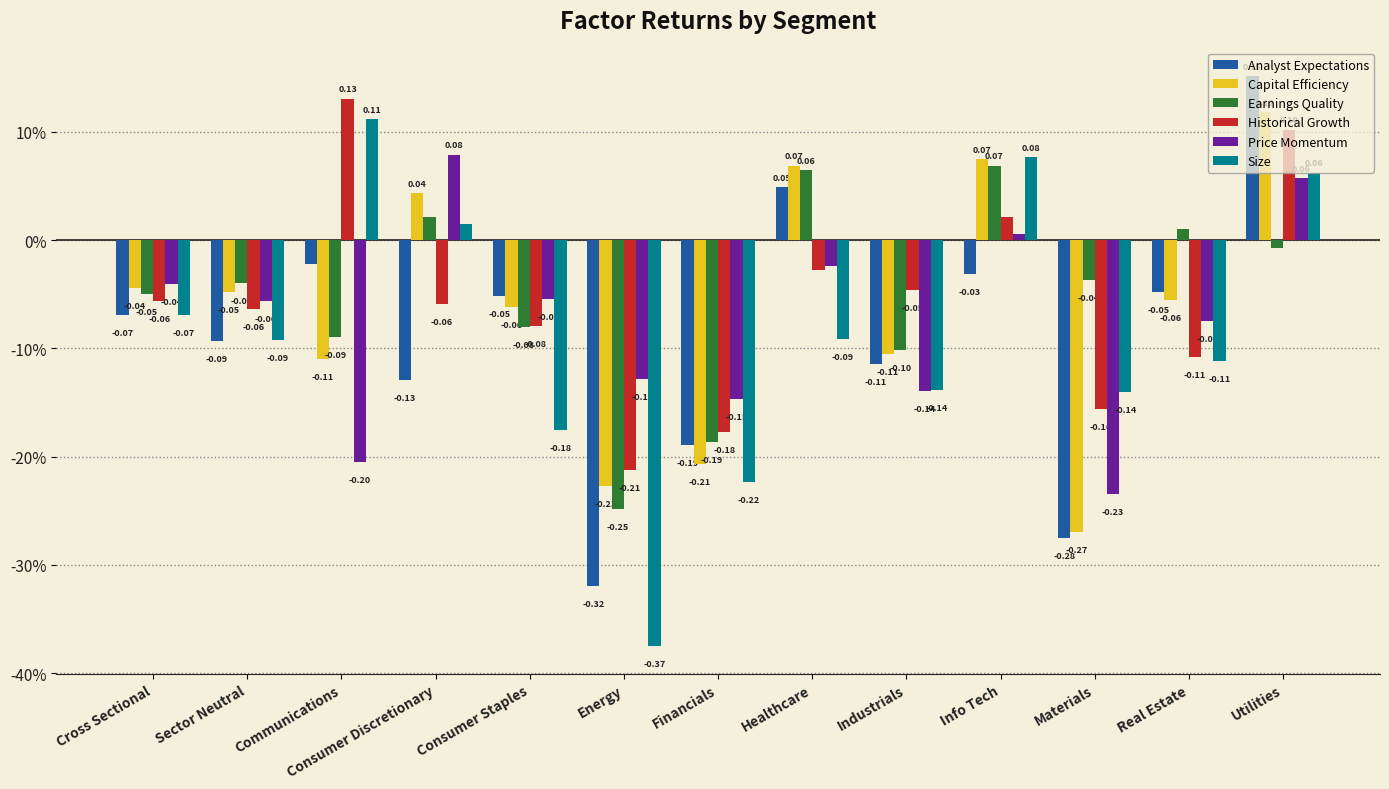

Does the chart contain any negative values?

Yes